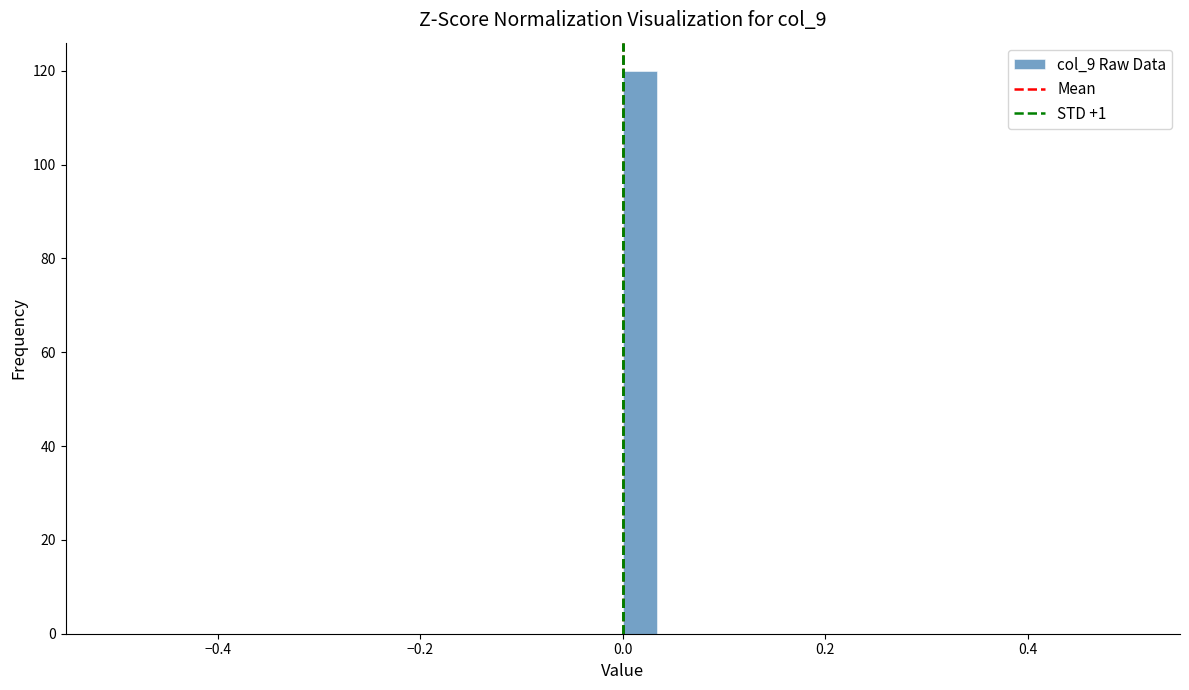

Read against the x-axis, roughly where is the centre of the tallest bar?

0.02